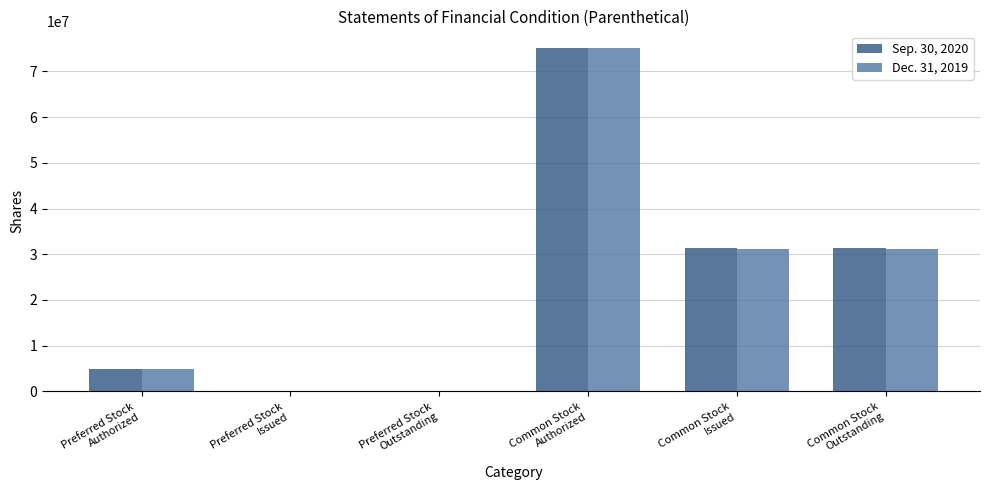

Count the number of data series in this chart.

2